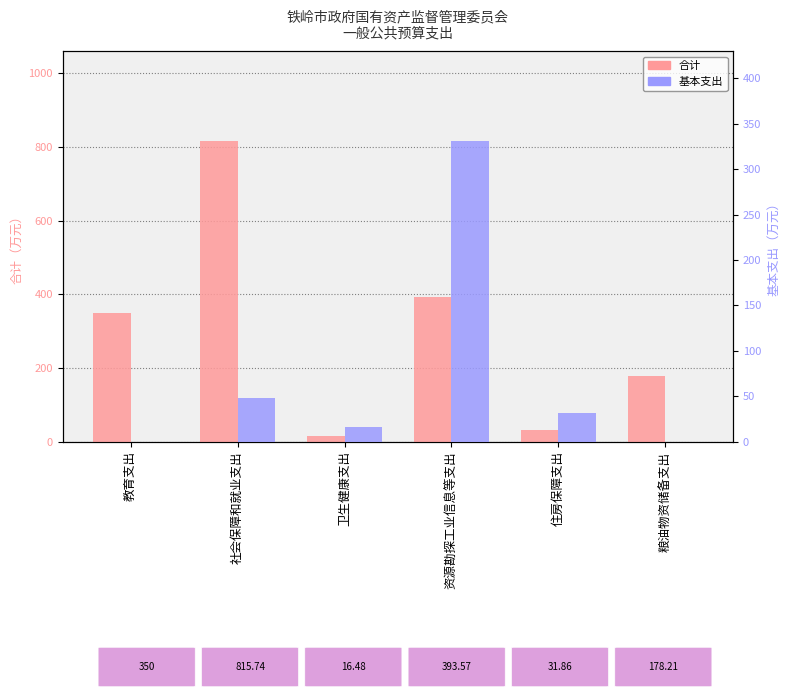

How many positive values does the 基本支出 series have?

4